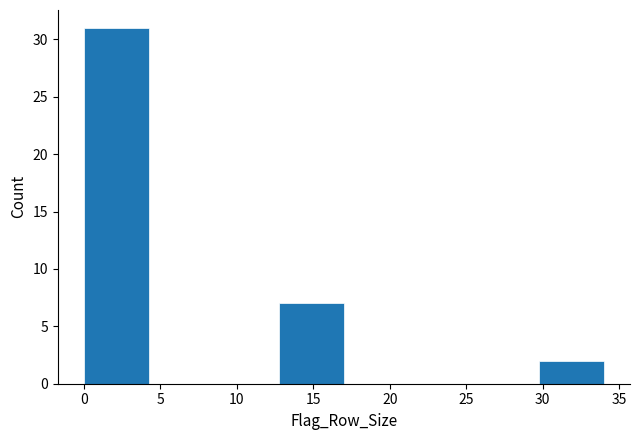

Reading left to right, transcribe this chart: for each bar, give the range it covers on the x-axis and its height. Neither the bar edges nor the heights are printed on the chart, so give them approximately, as read against the axes.

0.00 to 4.25: 31
4.25 to 8.50: 0
8.50 to 12.75: 0
12.75 to 17.00: 7
17.00 to 21.25: 0
21.25 to 25.50: 0
25.50 to 29.75: 0
29.75 to 34.00: 2